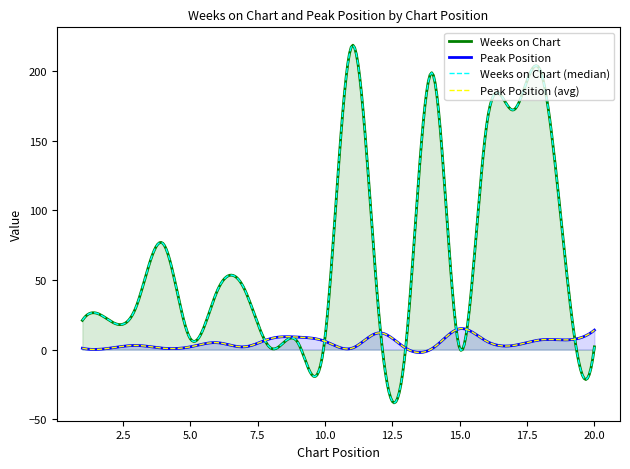

Between 3 and 19, which series saw the biggest shift?

Weeks on Chart